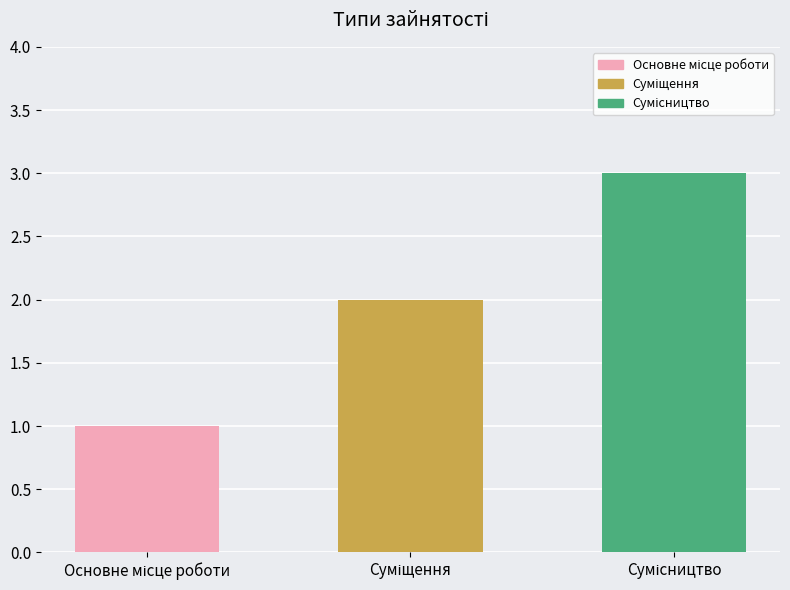

What is the sum of all values?

6